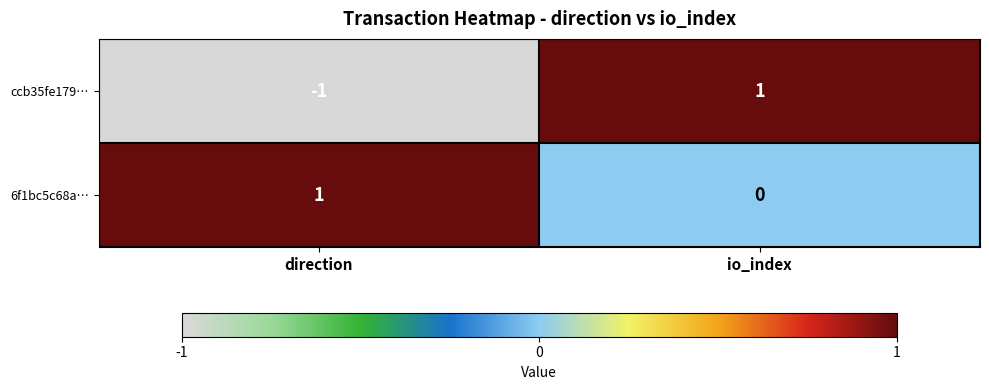

At which category is the sum across all series the highest?

io_index